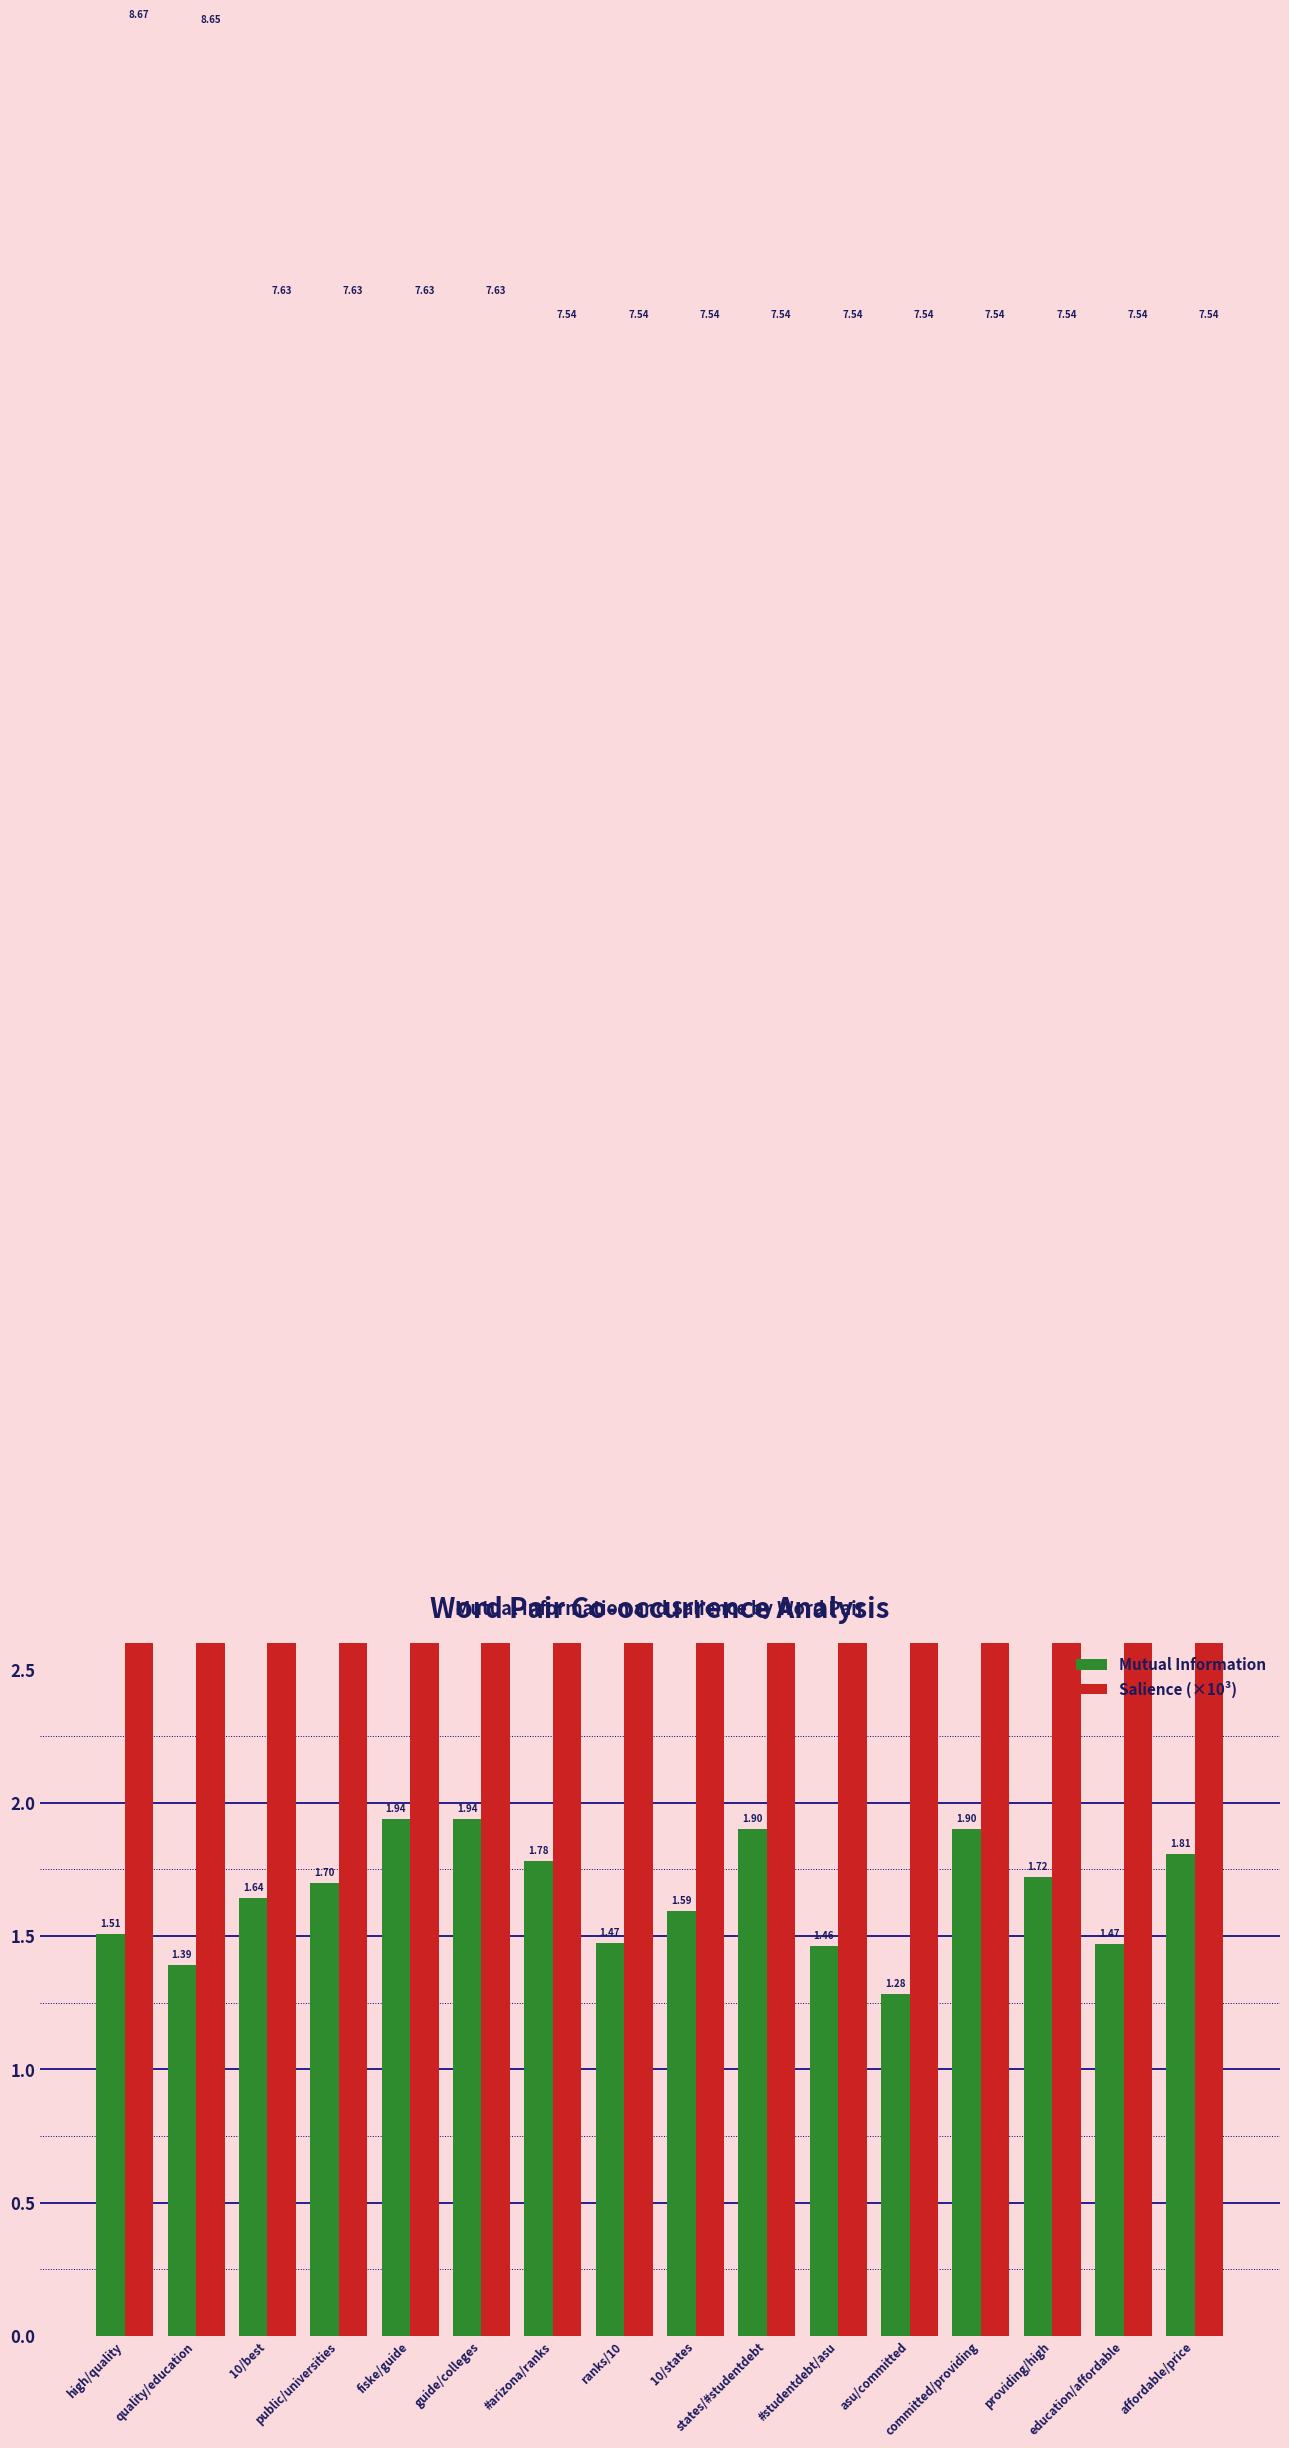

How many series are shown in this chart?

2